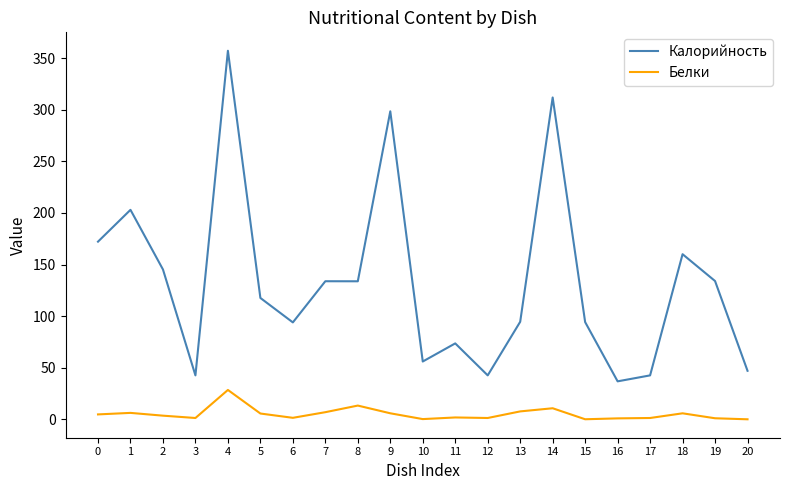

True or false: Калорийность has more than 0 interior local peaks.

True